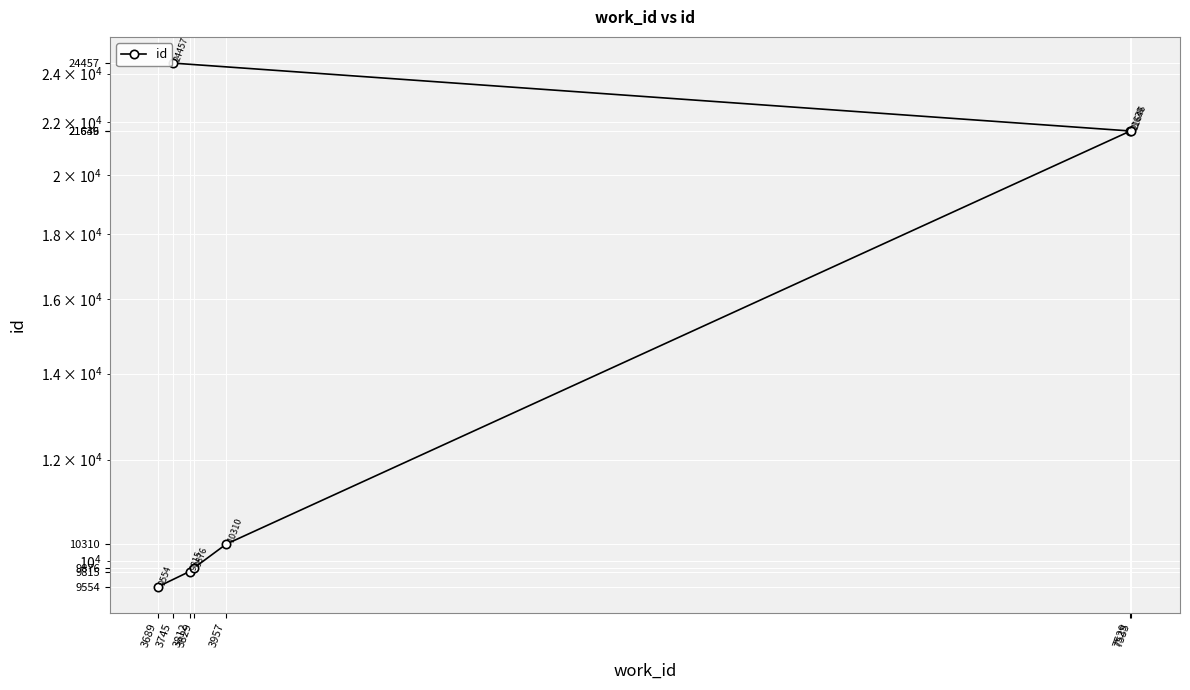

At which category does the chart reach its peak across all series?

3745